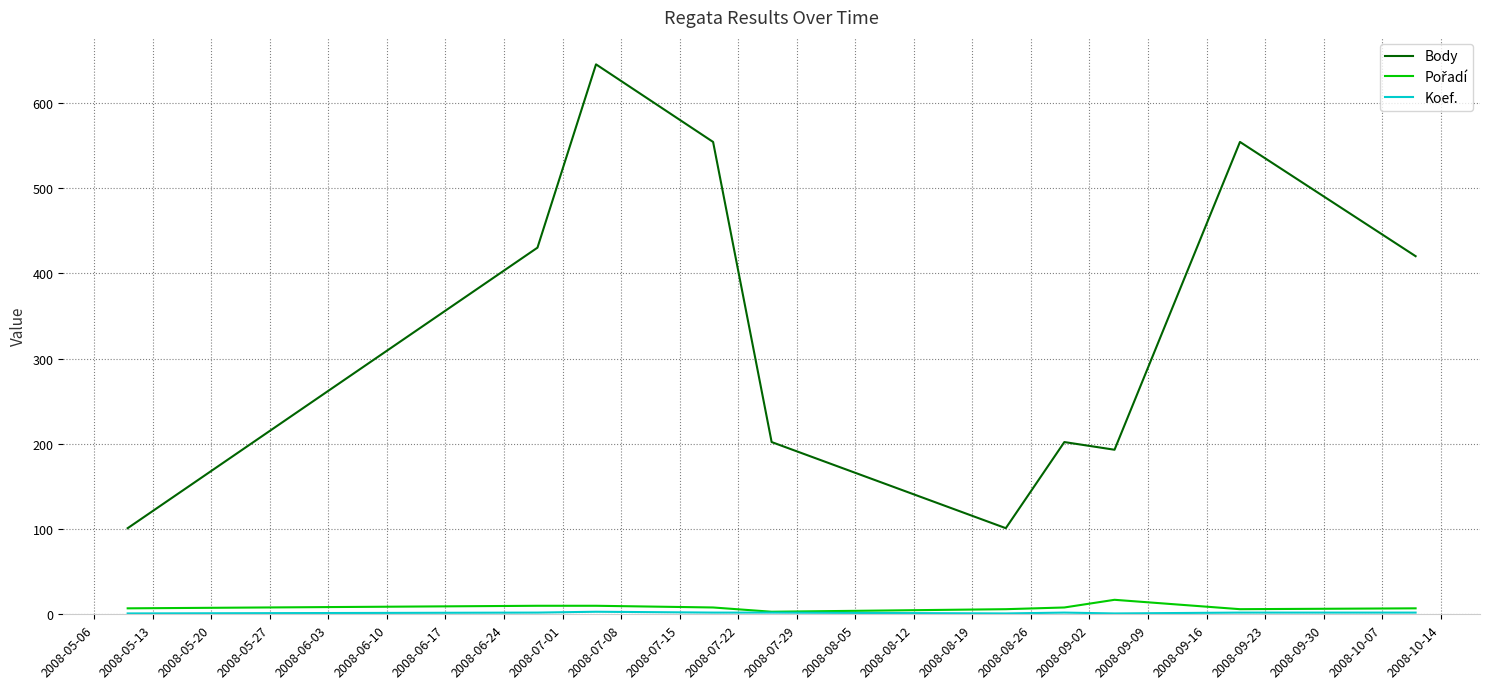

Does the chart have visible grid lines?

Yes